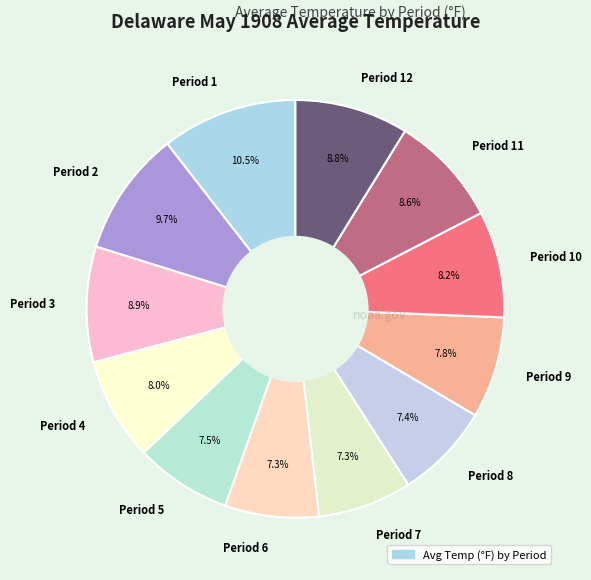

To the nearest percent, what portion does Period 9 represent?

8%